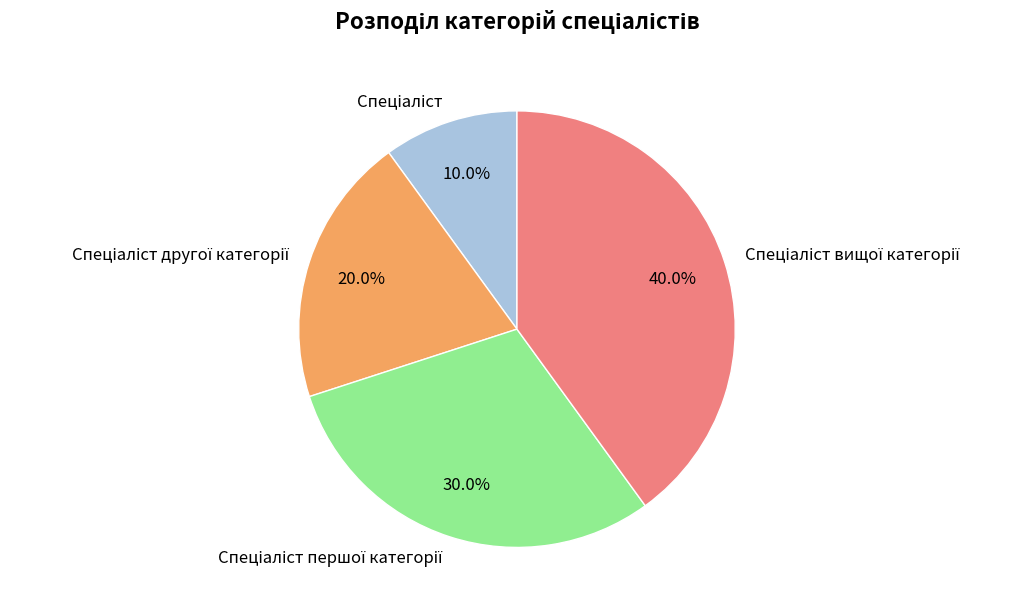

Is there a majority slice in this chart?

No